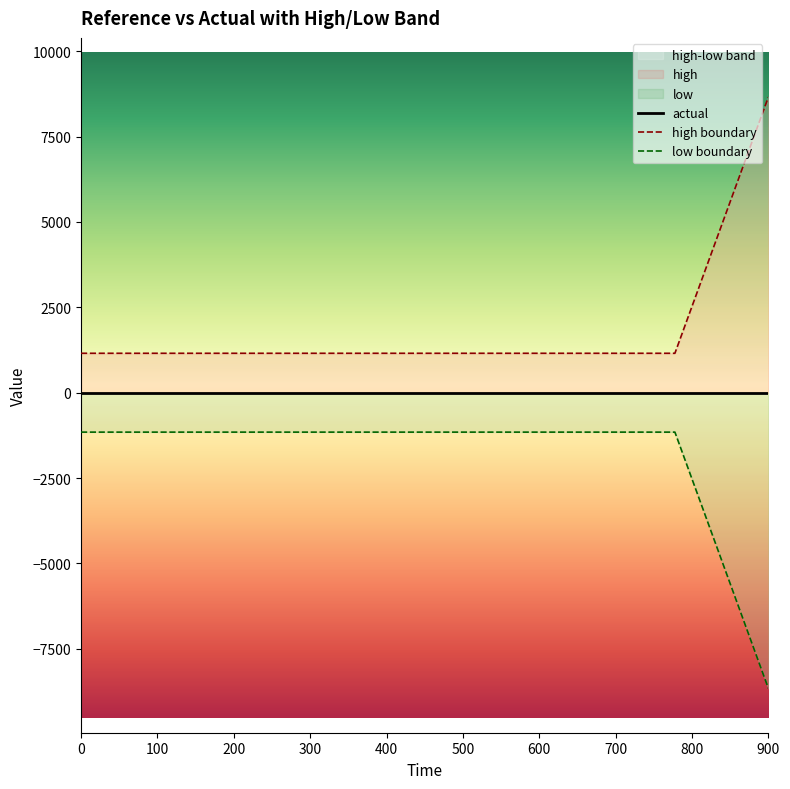

What is the approximate value of high boundary at 0?

1154.3